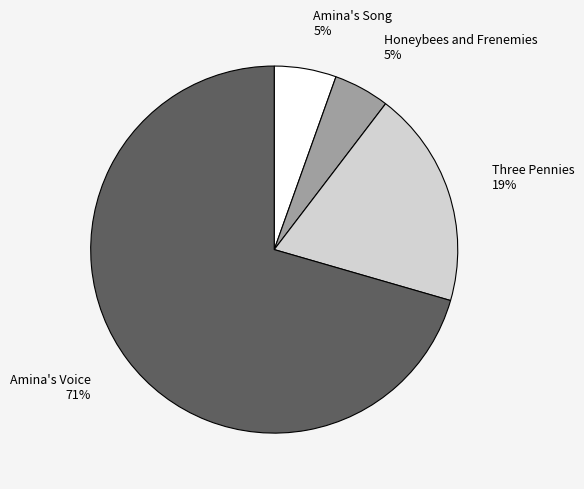

Count the number of slices in the pie.

4